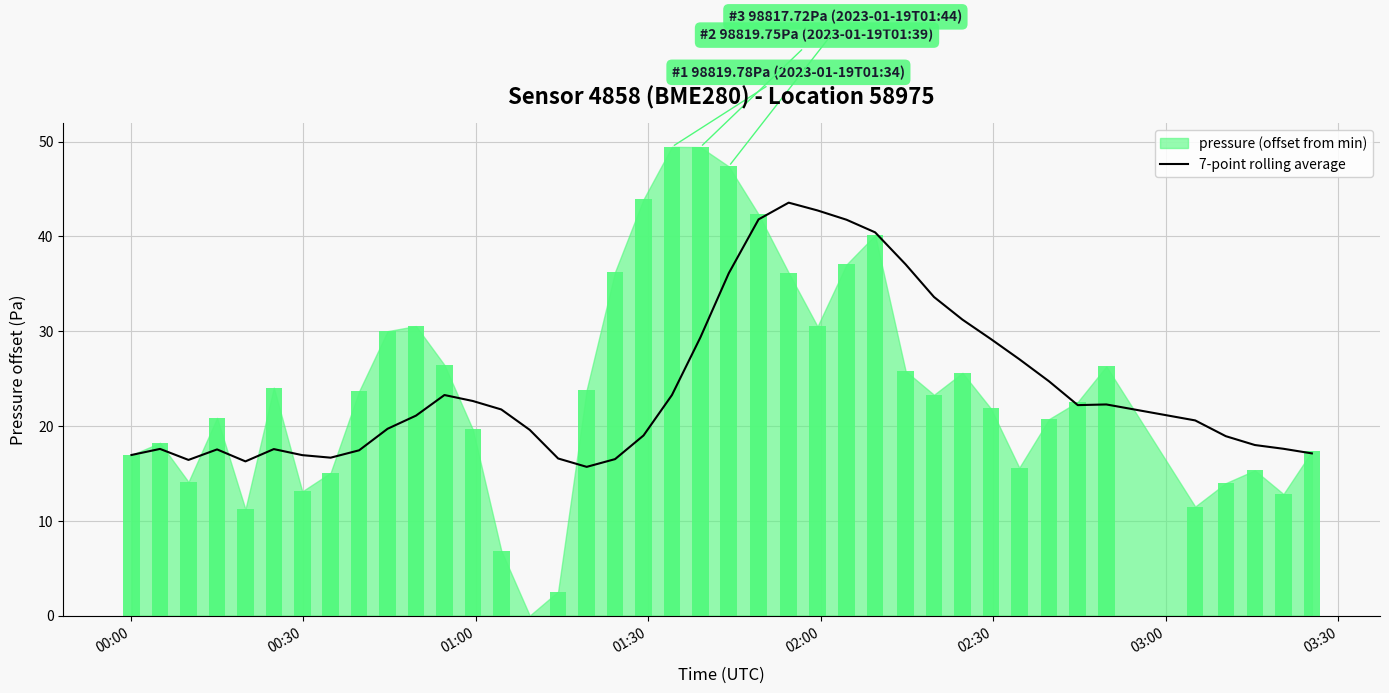

What is the value of the 22nd bar from the left?

36.1